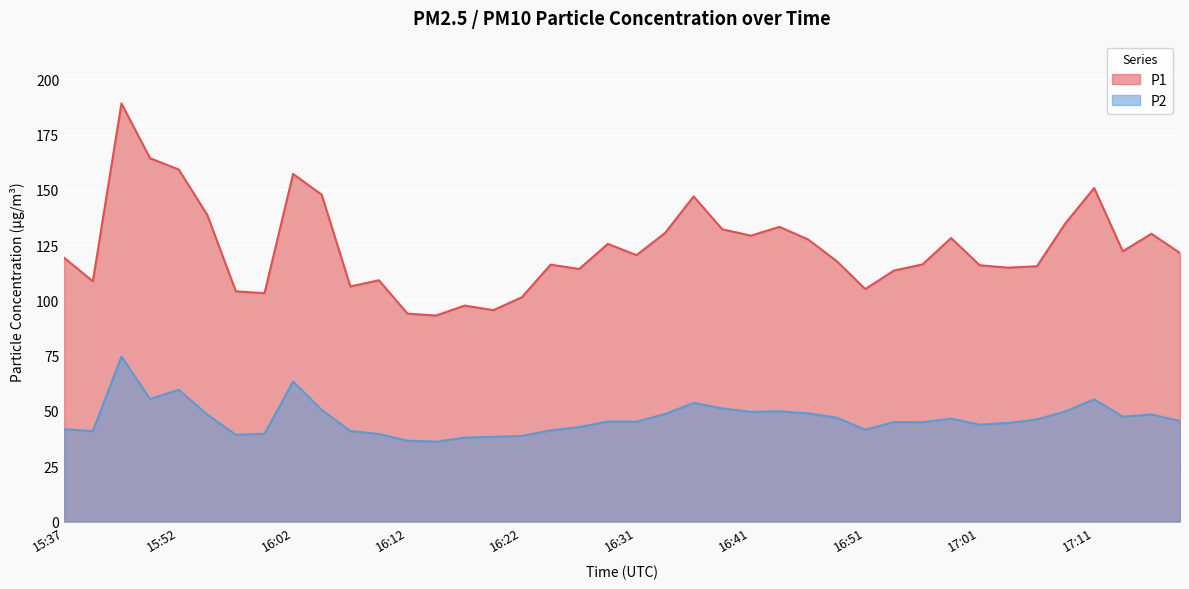

True or false: P2 and P1 intersect in this chart.

False